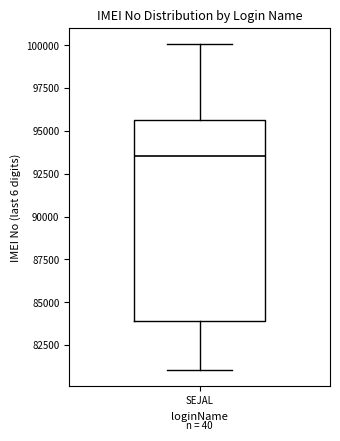

Read this box plot against the y-axis: the position of the median line, the range covered by the box, and the ends of both whiskers. The values are not printed on the chart, so give them approximately, as read against the axis.

median 93500, box 84000 to 95500, whiskers 81000 to 100000